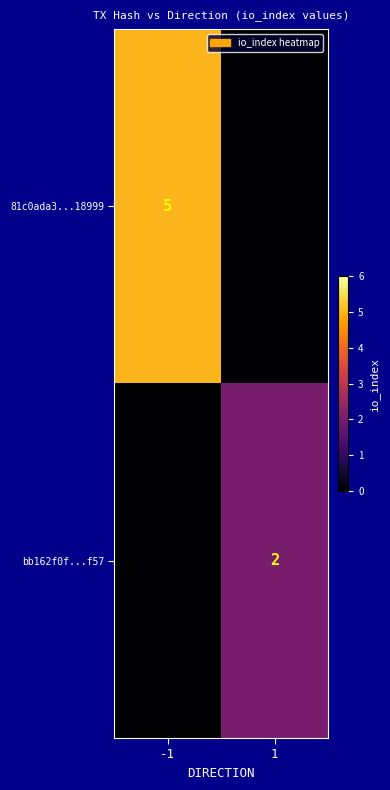

The bb162f0f...f57 series shows 2 at 1. True or false?

True